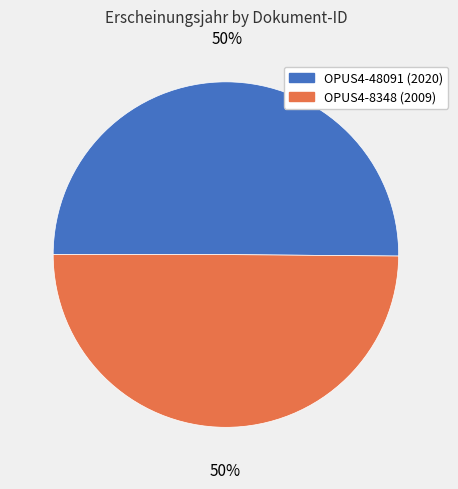

True or false: OPUS4-48091 accounts for 37% of the total.

False